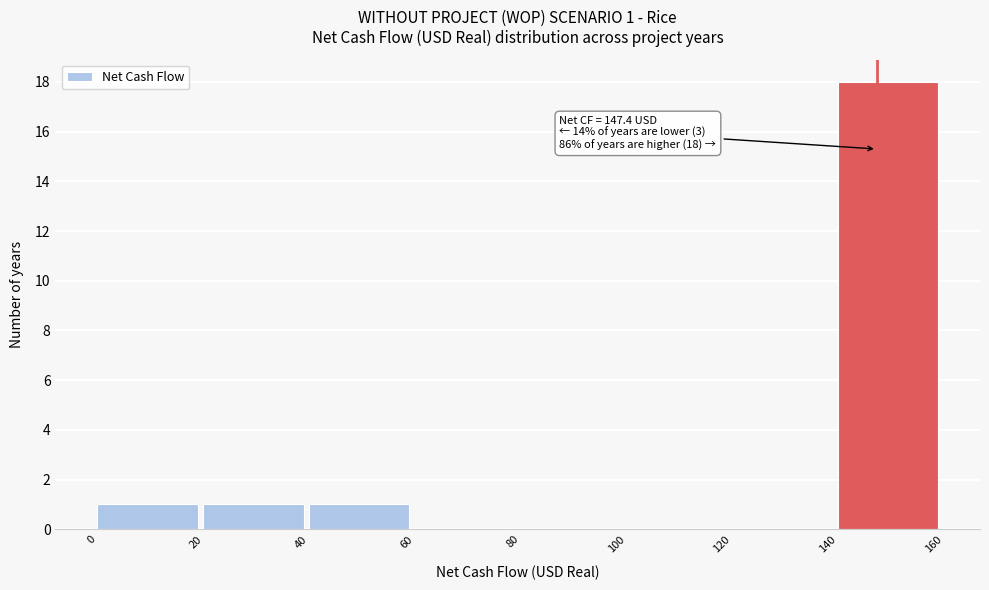

Which range on the x-axis has the tallest bar?

140 to 160